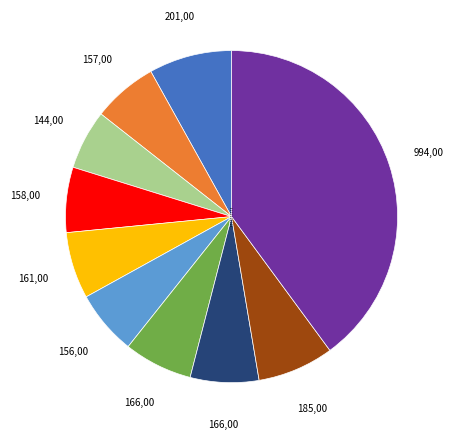

Between pct95 and pct65, which is larger?

pct95